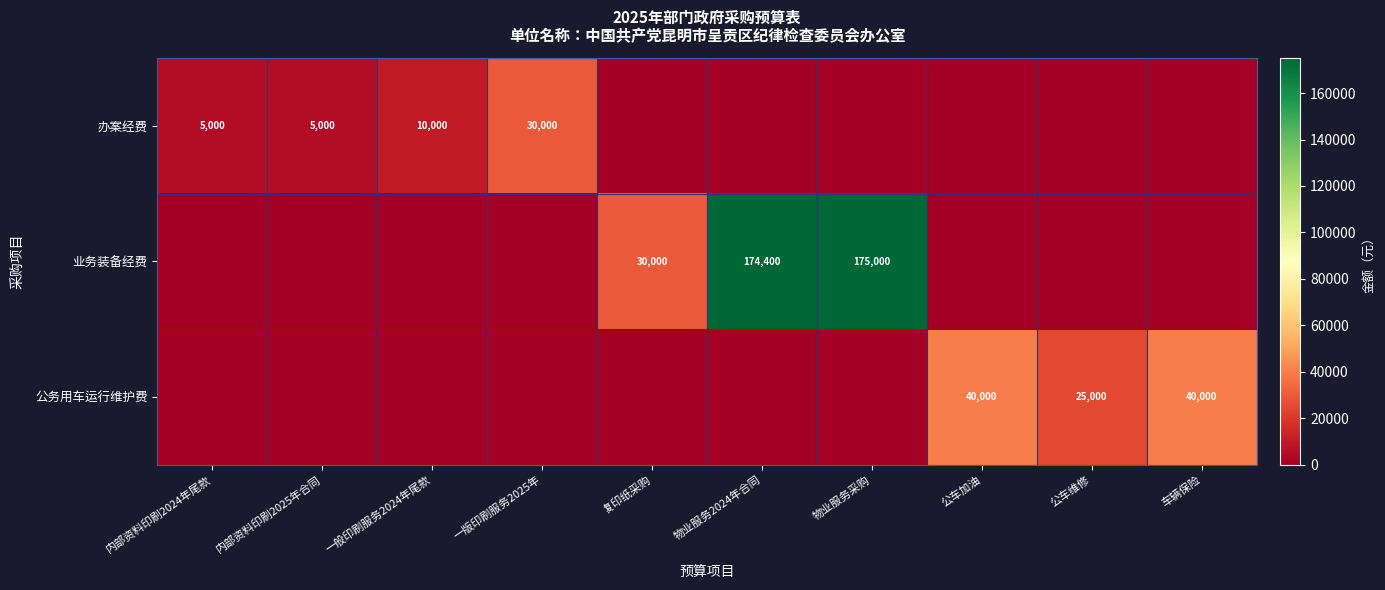

The value of 公务用车运行维护费 at 车辆保险 is 40000. True or false?

True